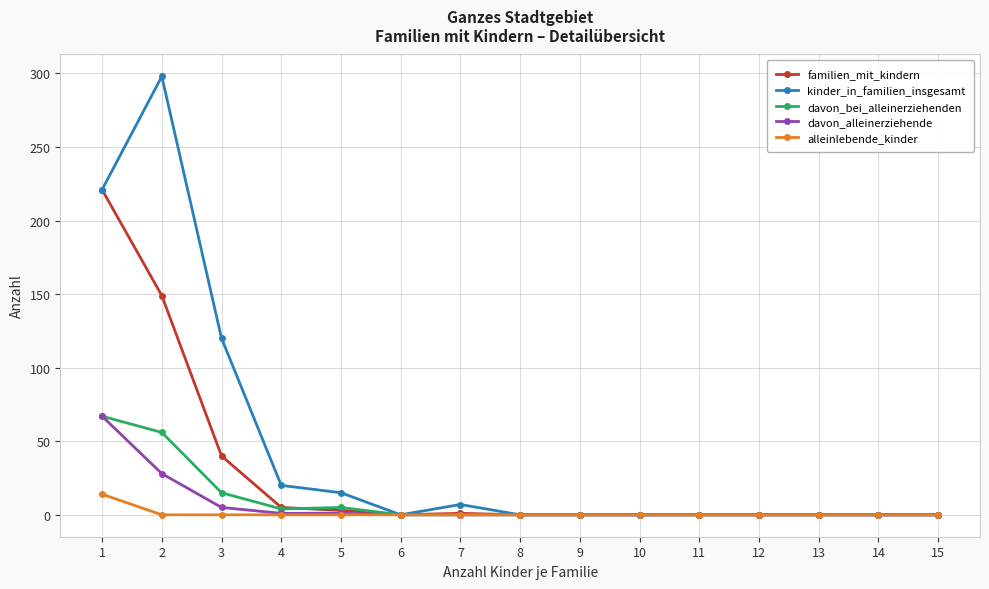

The davon_alleinerziehende series shows 0 at 13. True or false?

True